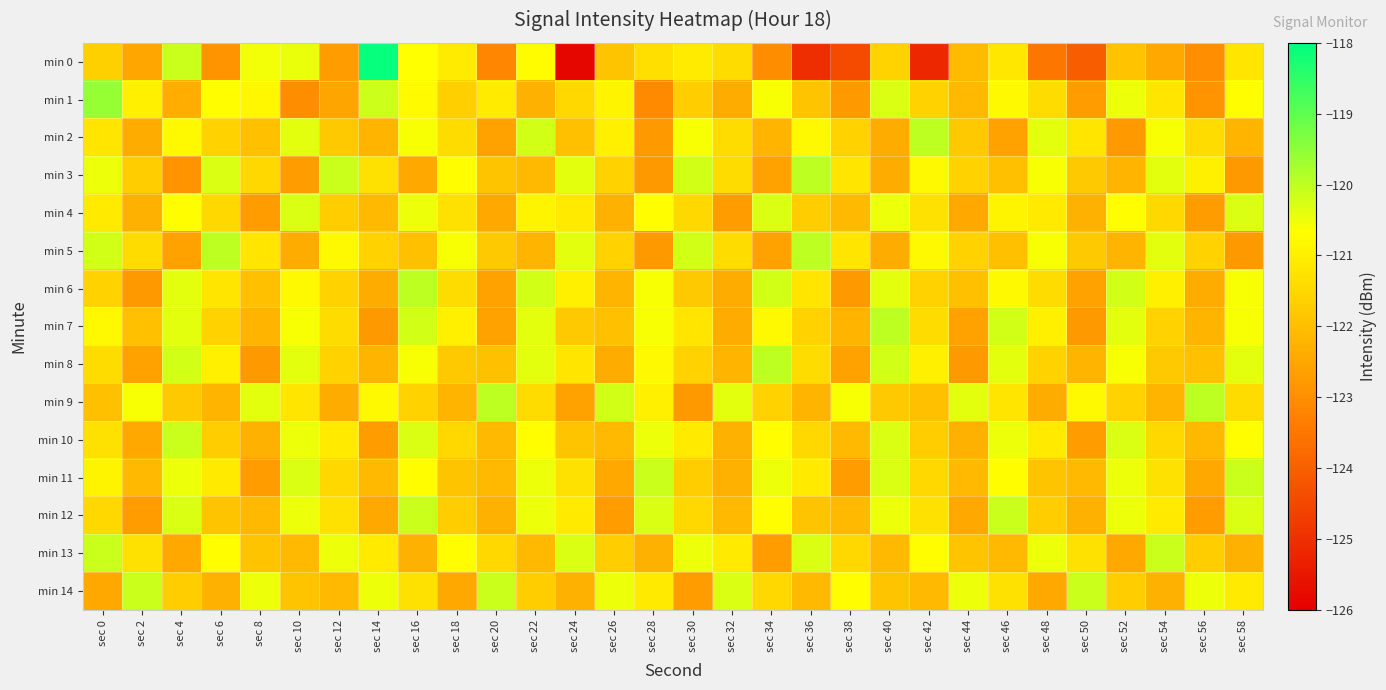

How many categories are shown in the chart?

30